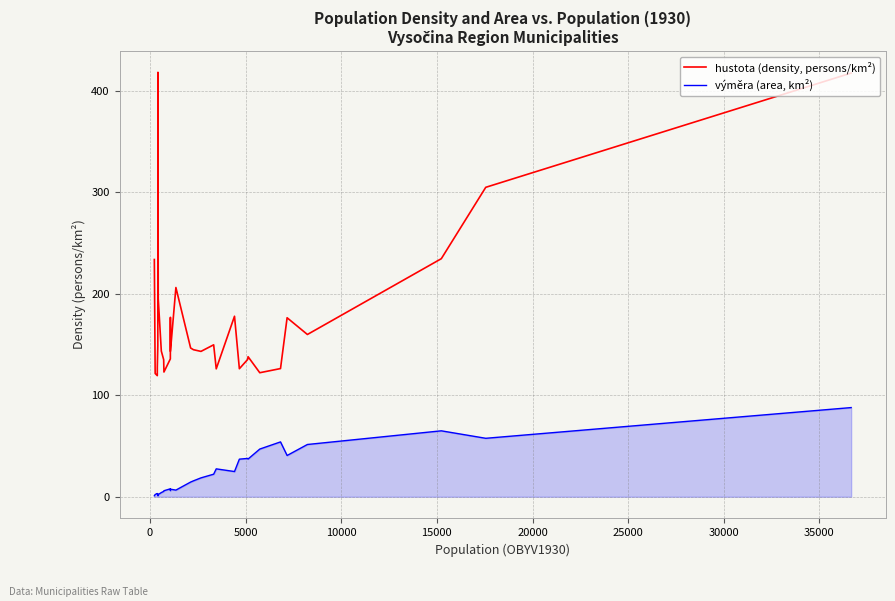

True or false: výměra (area, km²) and hustota (density, persons/km²) intersect in this chart.

False